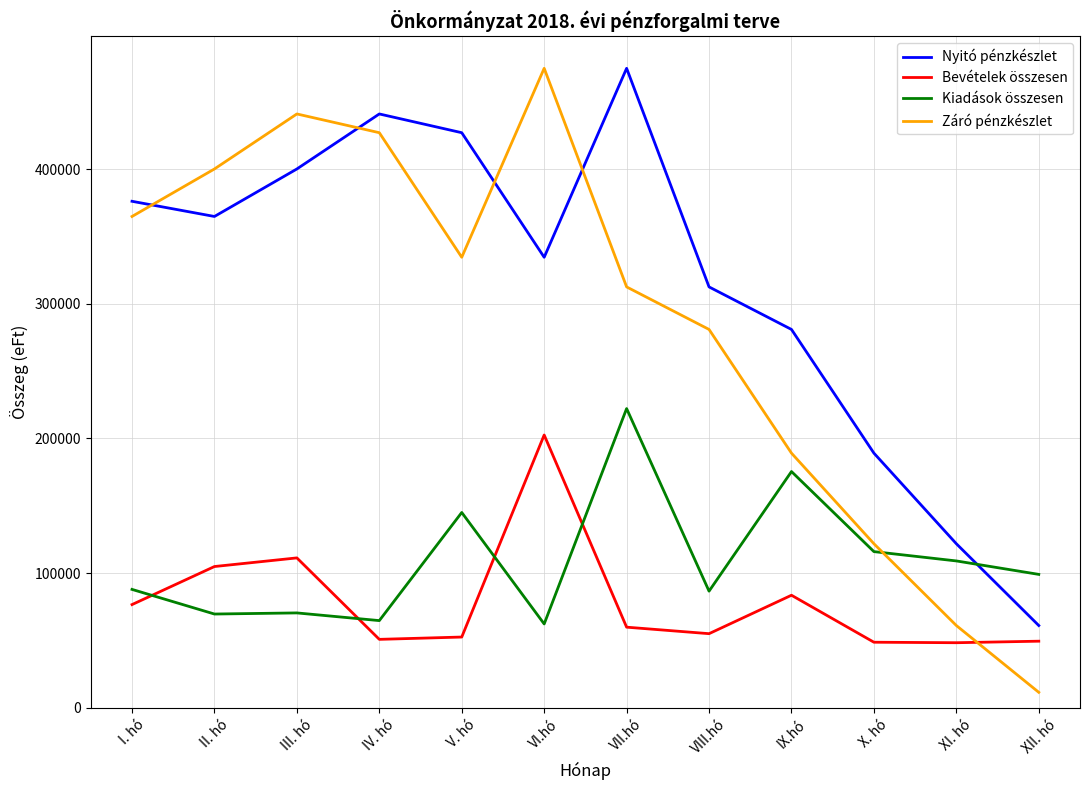

Does the chart display data point markers on the line(s)?

No